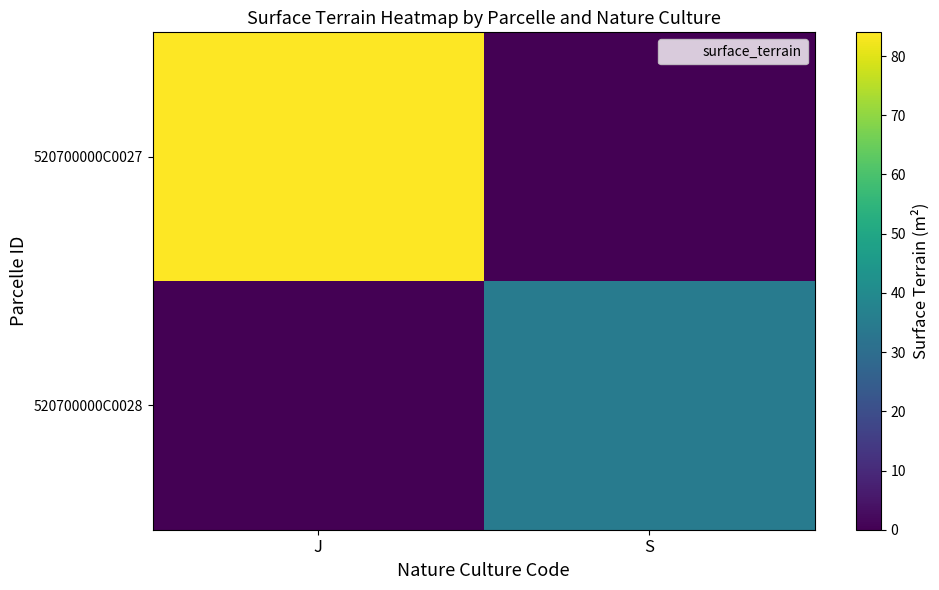

Reading left to right, what are all the values shown in this chart?

520700000C0027: J=84	S=0
520700000C0028: J=0	S=35